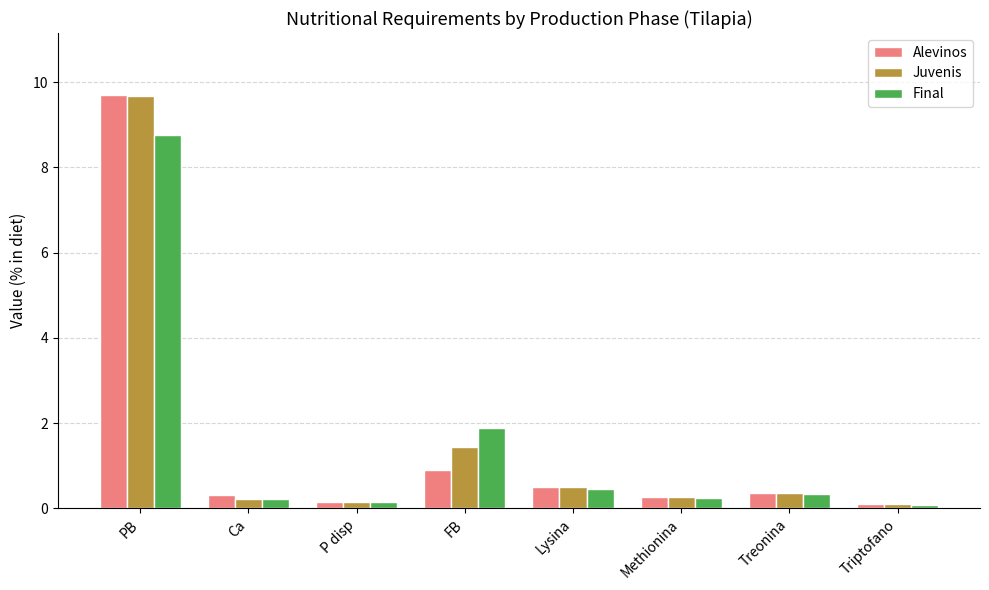

The value of Juvenis at Methionina is 0.3. True or false?

True